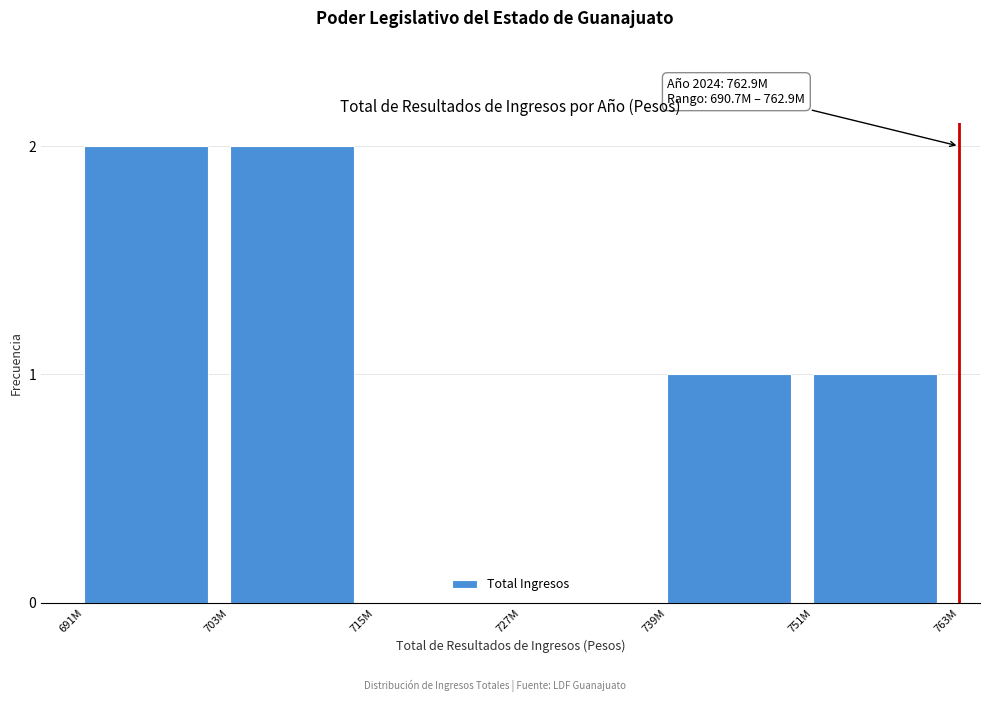

Reading left to right, extract all data points from this chart.

691M=2	703M=2	715M=0	727M=0	739M=1	751M=1